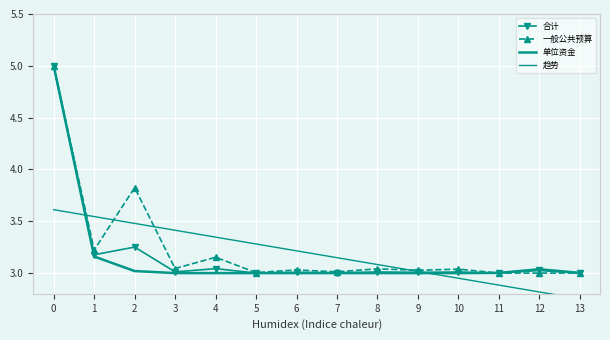

At which category does the chart reach its minimum across all series?

13